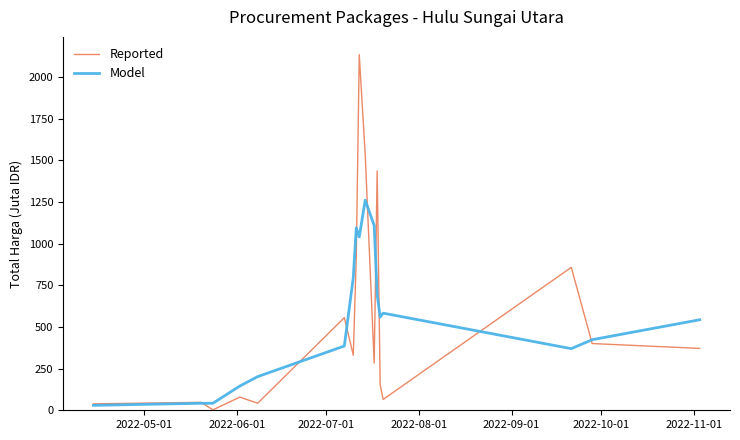

How many lines are shown in the chart?

2